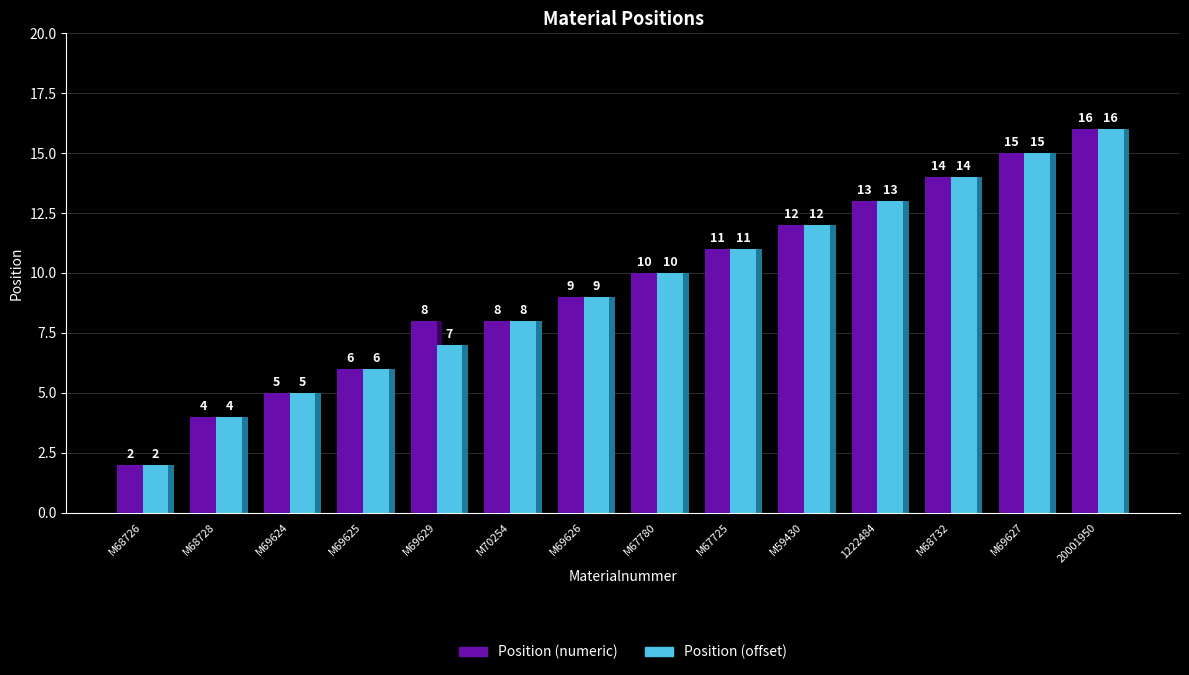

Reading left to right, what are all the values shown in this chart?

Position (numeric): M68726=2	M68728=4	M69624=5	M69625=6	M69629=8	M70254=8	M69626=9	M67780=10	M67725=11	M59430=12	1222484=13	M68732=14	M69627=15	20001950=16
Position (offset): M68726=2	M68728=4	M69624=5	M69625=6	M69629=7	M70254=8	M69626=9	M67780=10	M67725=11	M59430=12	1222484=13	M68732=14	M69627=15	20001950=16